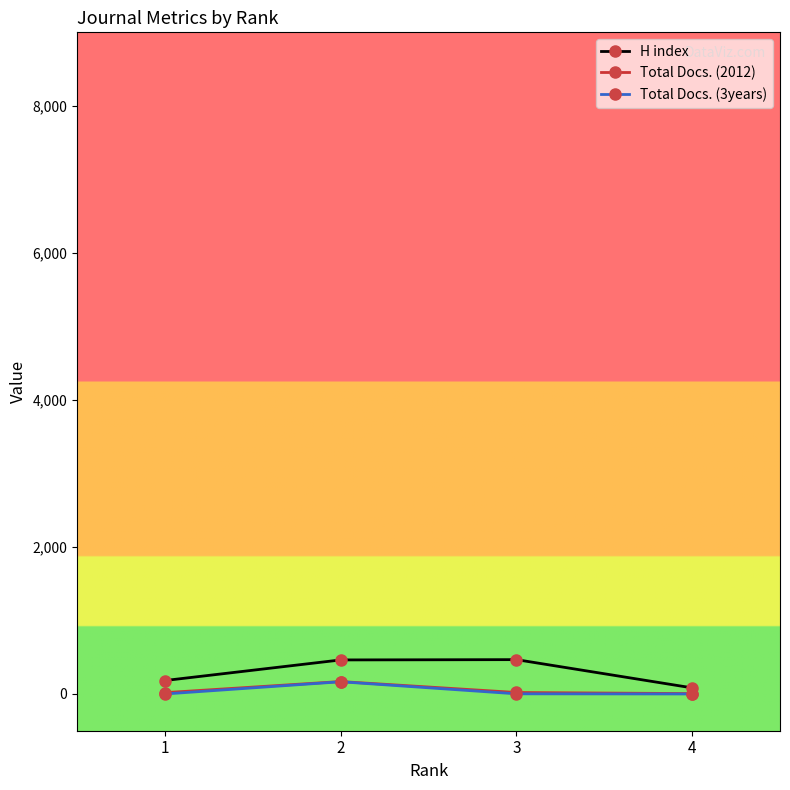

At which category is the sum across all series the highest?

2